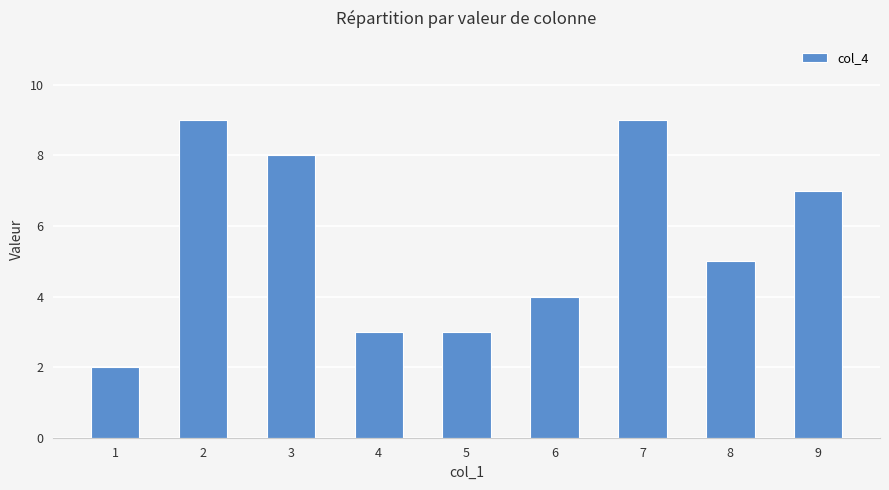

How many distinct data groups are displayed?

1